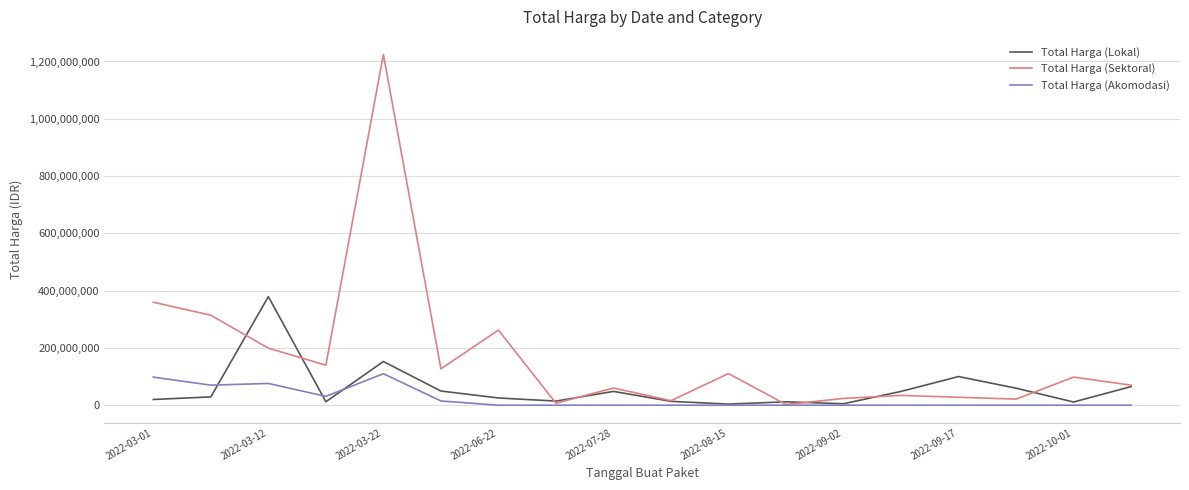

List the series in order of their peak value, highest first.

Total Harga (Sektoral), Total Harga (Lokal), Total Harga (Akomodasi)